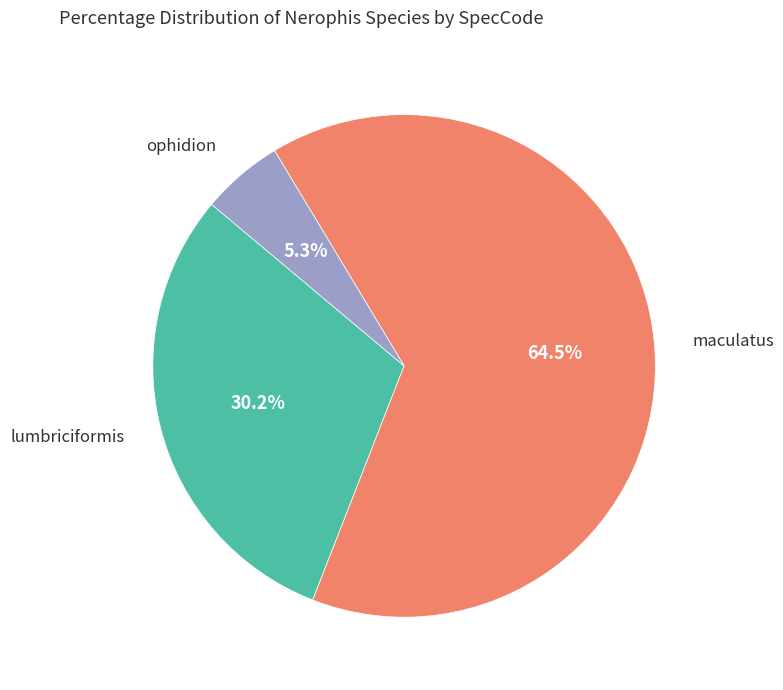

Does any single category account for the majority?

Yes